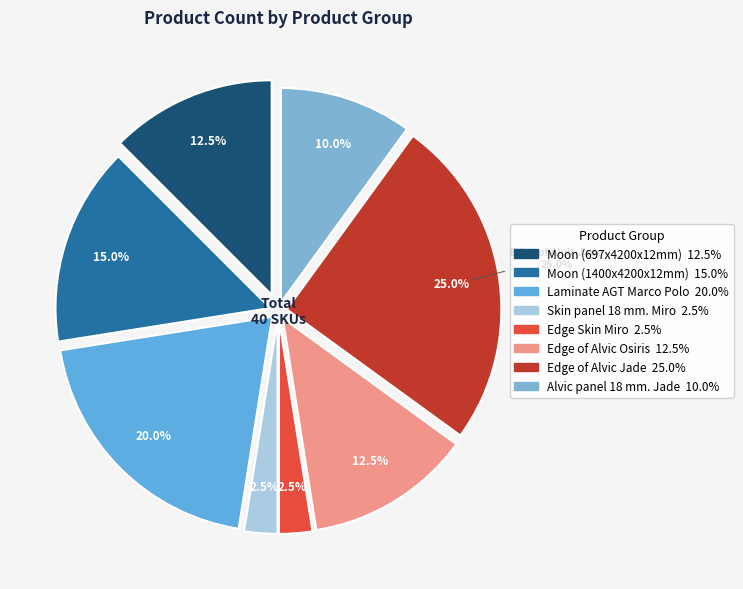

What percentage is the Moon (697x4200x12mm) slice, to the nearest percent?

12%